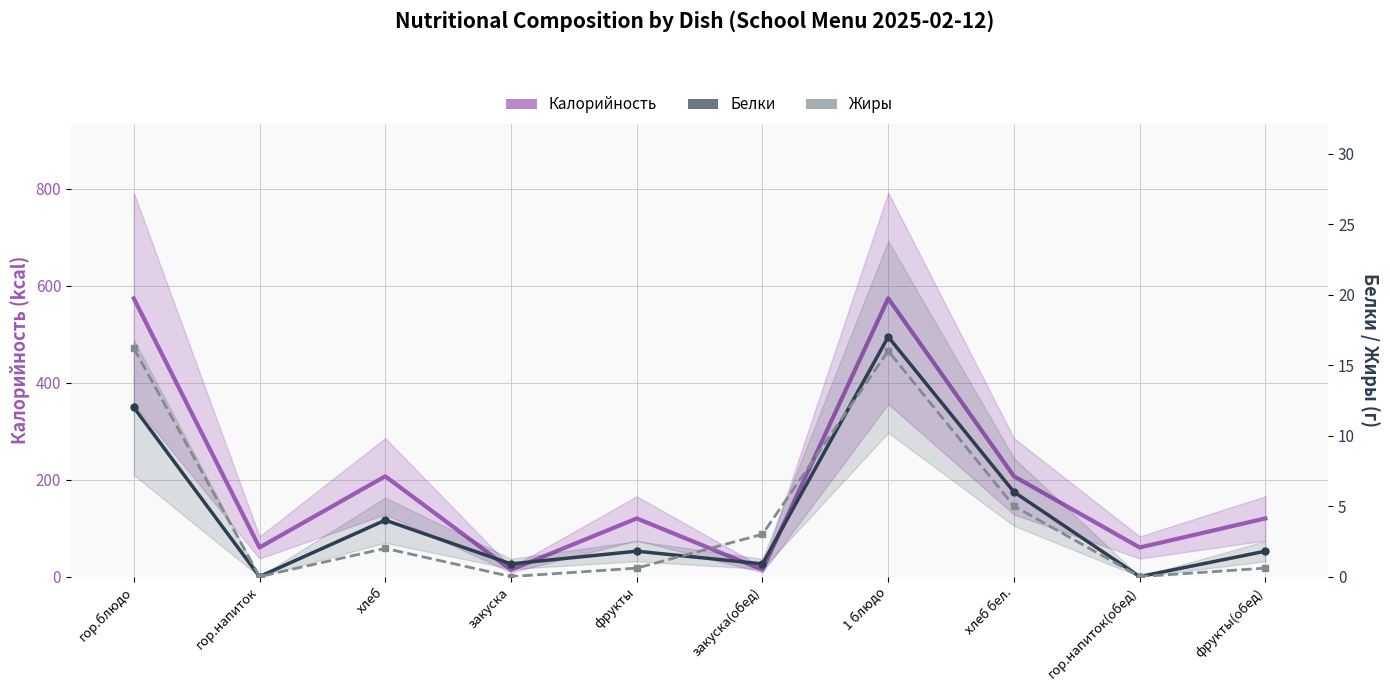

Is the value of Белки at хлеб бел. greater than the value of Калорийность at хлеб?

No